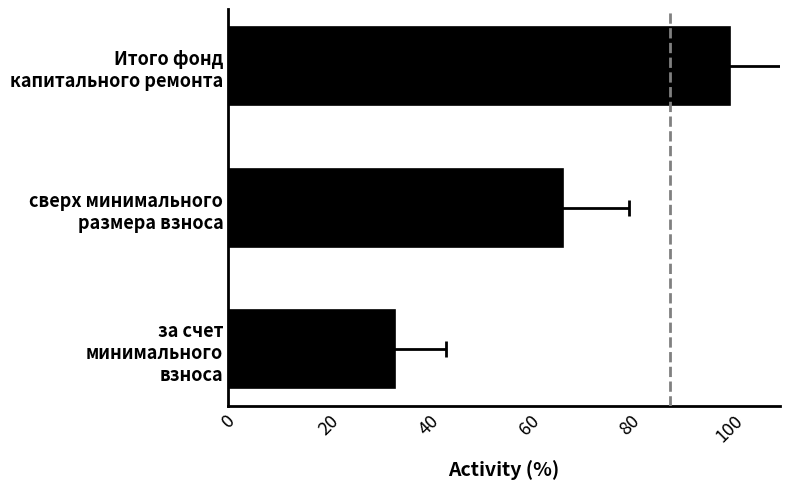

What is the value of the 1st bar from the left?

33.3